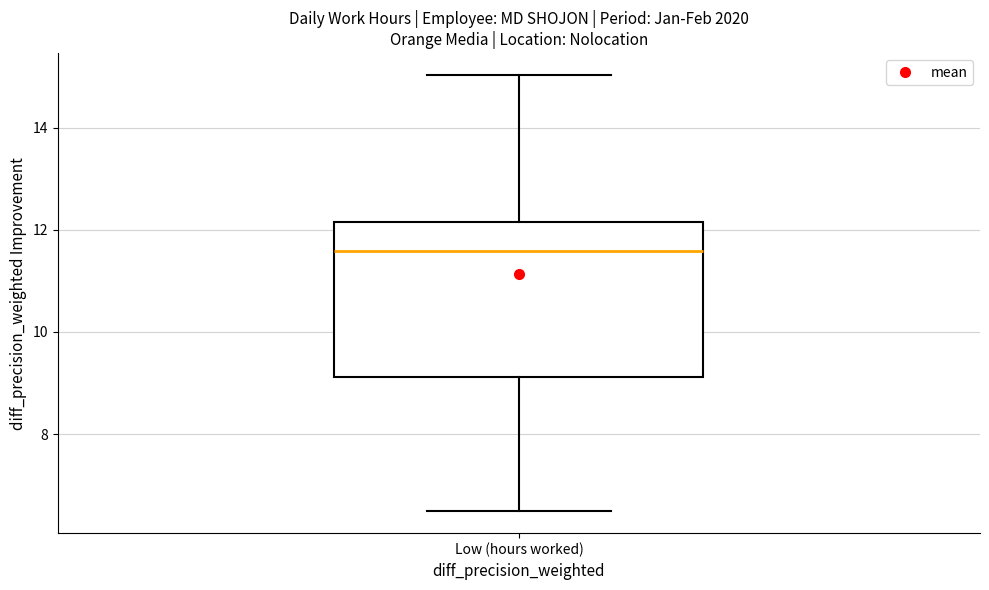

Read this box plot against the y-axis: the position of the median line, the range covered by the box, and the ends of both whiskers. The values are not printed on the chart, so give them approximately, as read against the axis.

median 11.6, box 9.2 to 12.2, whiskers 6.4 to 15.0